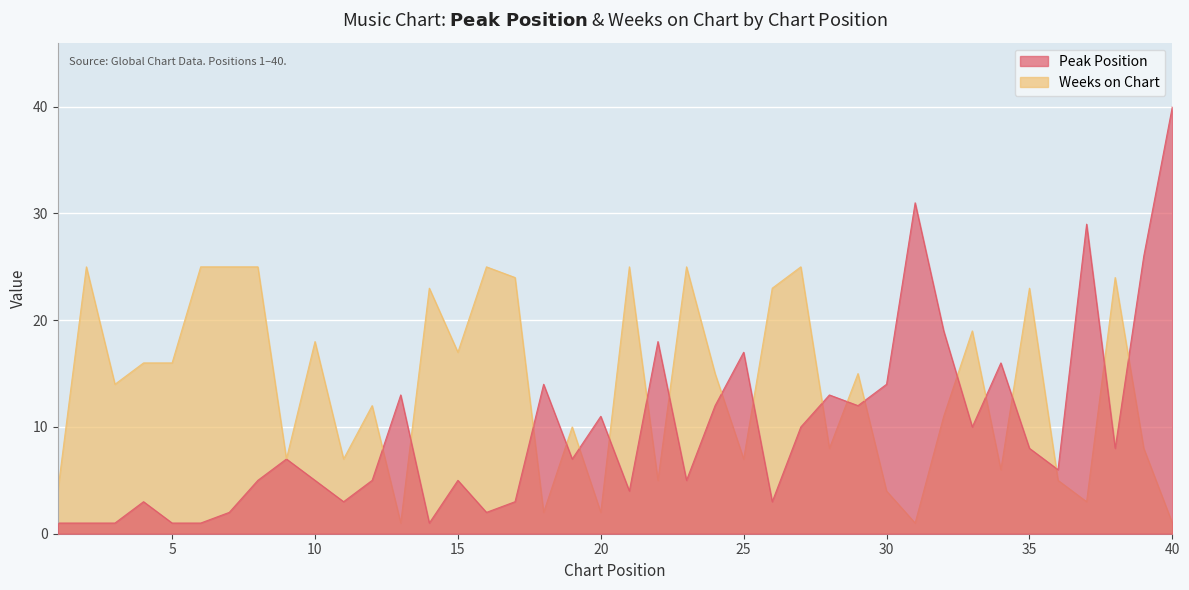

What is the value of the Peak Position point at the 2nd from the left?

1